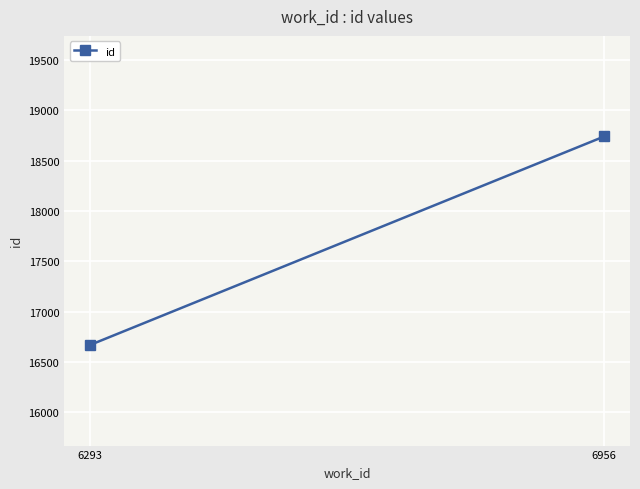

Is this an area chart (filled region under the line)?

No